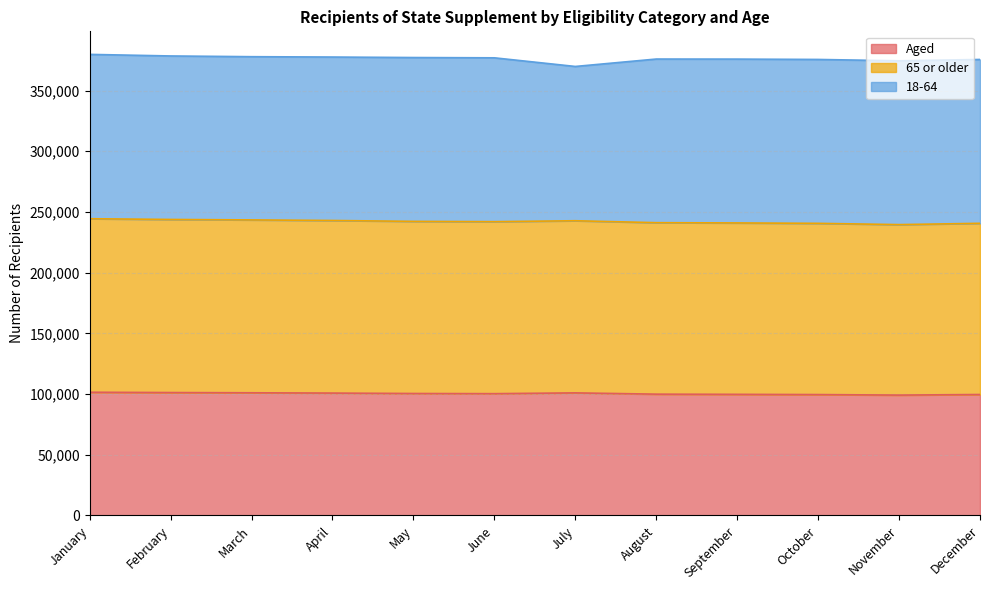

Rank the categories by 65 or older value from lowest to highest.

November, October, December, September, August, June, May, July, April, March, February, January